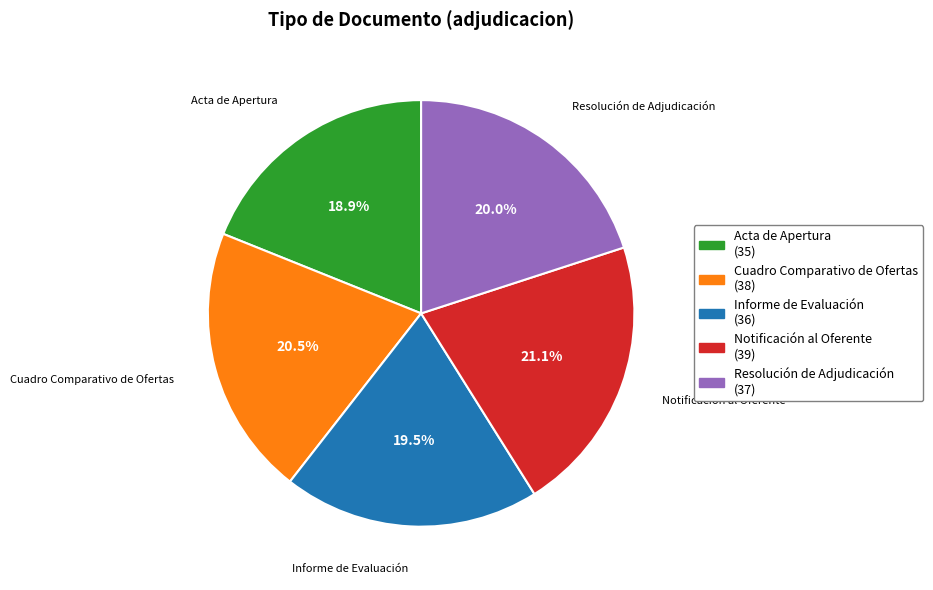

Between Notificación al Oferente and Informe de Evaluación, which is larger?

Notificación al Oferente